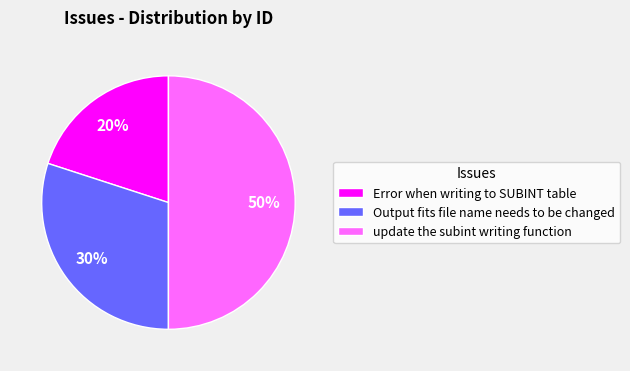

To the nearest percent, what is the difference between the Output fits file name needs to be changed and Error when writing to SUBINT table slice percentages?

10%